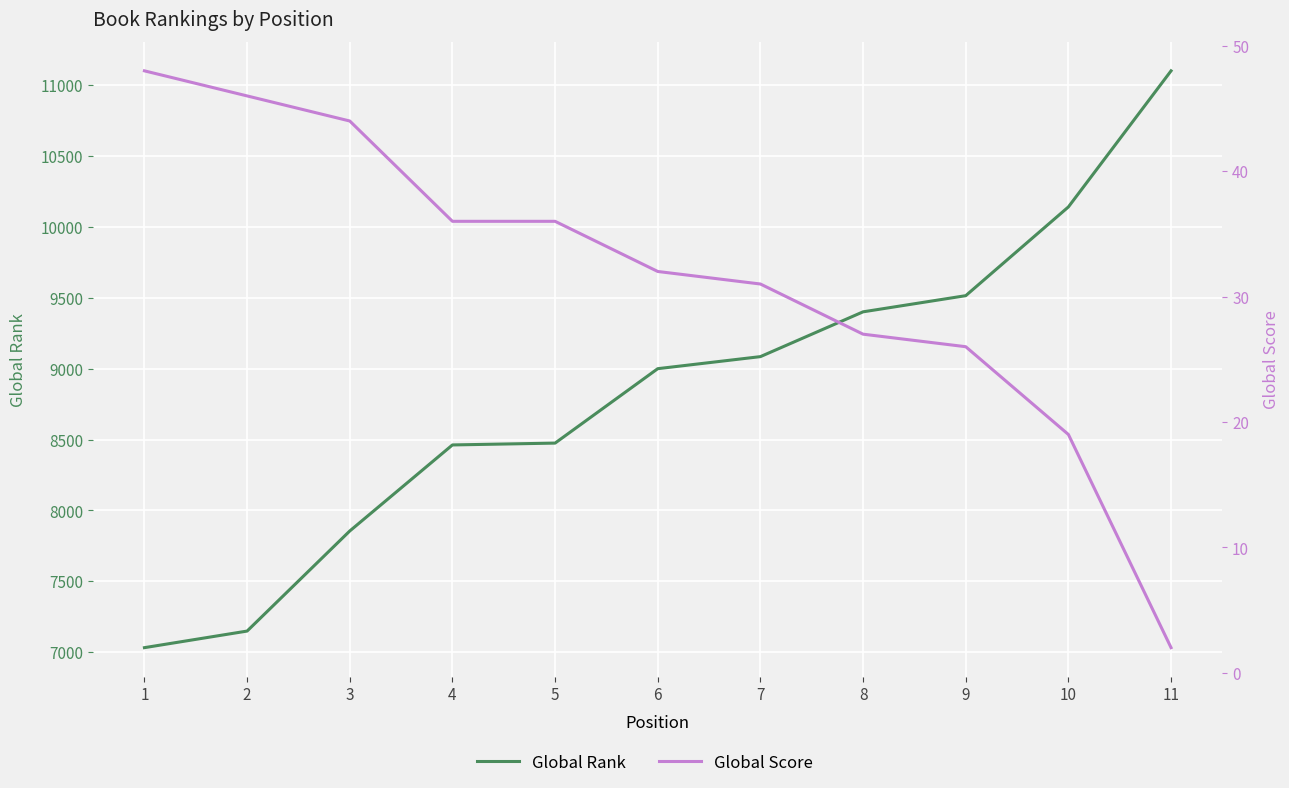

True or false: Global Rank has more than 0 points higher than both neighbors.

False